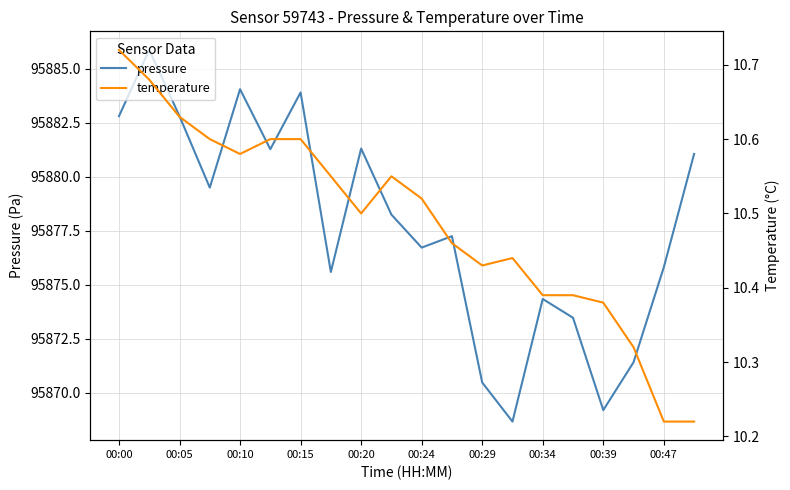

True or false: pressure and temperature cross at least once.

False